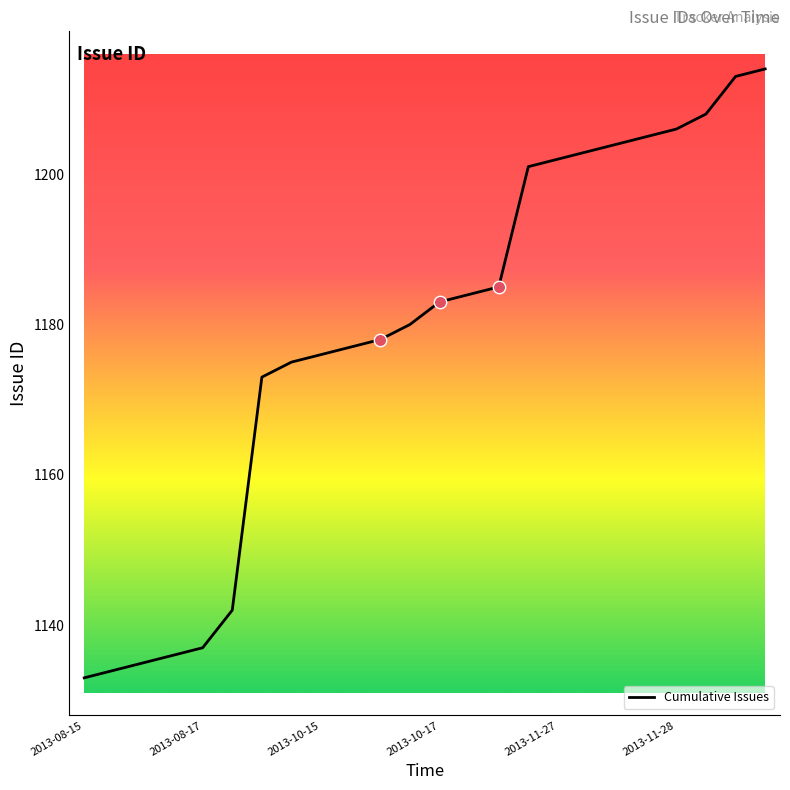

What is the difference between the maximum and minimum values?

81